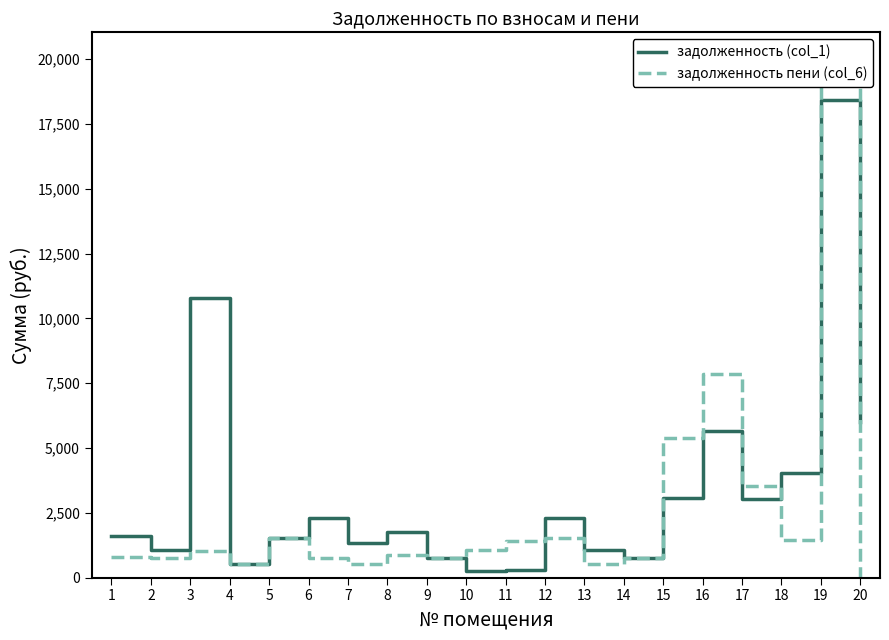

Reading left to right, list all the values displayed in this chart.

задолженность (col_1): 1603.2	1064.2	10786.2	534.4	1513.6	2311.2	1336.0	1764.4	770.4	267.2	293.6	2311.2	1068.8	755.8	3077.6	5642.5	3045.1	4023.9	18416.4	5993.7
задолженность пени (col_6): 801.6	756.8	1009.6	534.0	1512.3	770.4	534.4	870.8	770.4	1068.8	1428.8	1540.8	534.4	756.8	5388.8	7862.5	3547.1	1459.8	20029.2	0.0